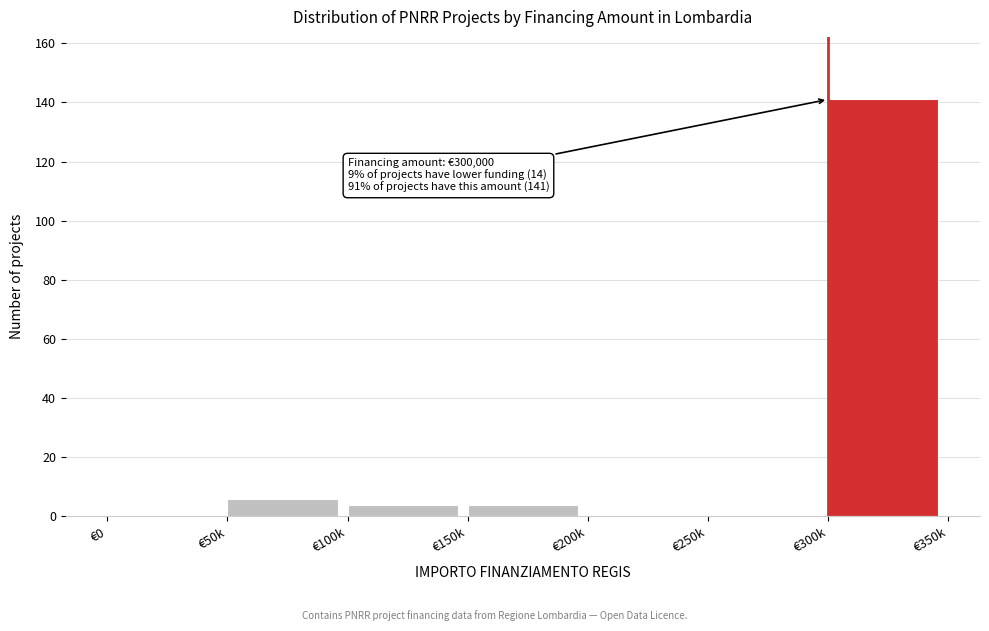

Reading left to right, what are all the values shown in this chart?

€0=0	€50k=6	€100k=4	€150k=4	€200k=0	€250k=0	€300k=141